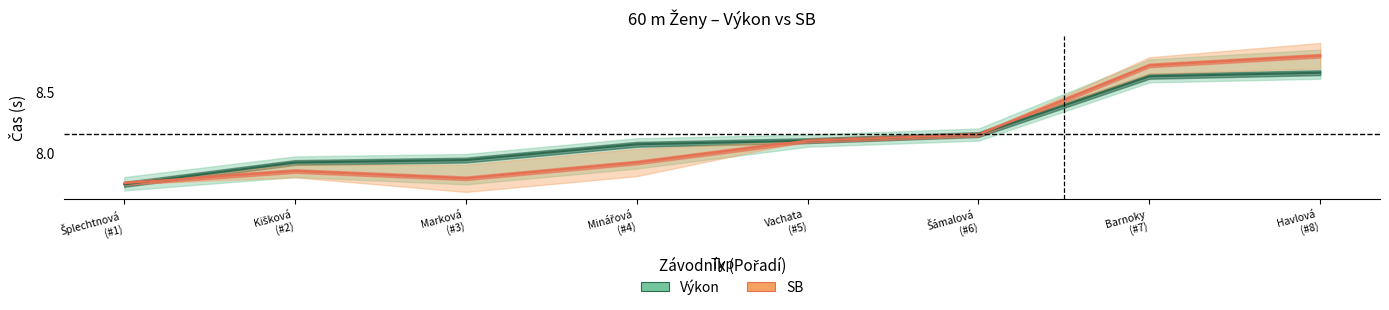

What value does the SB series have at Kišková (#2)?

7.8